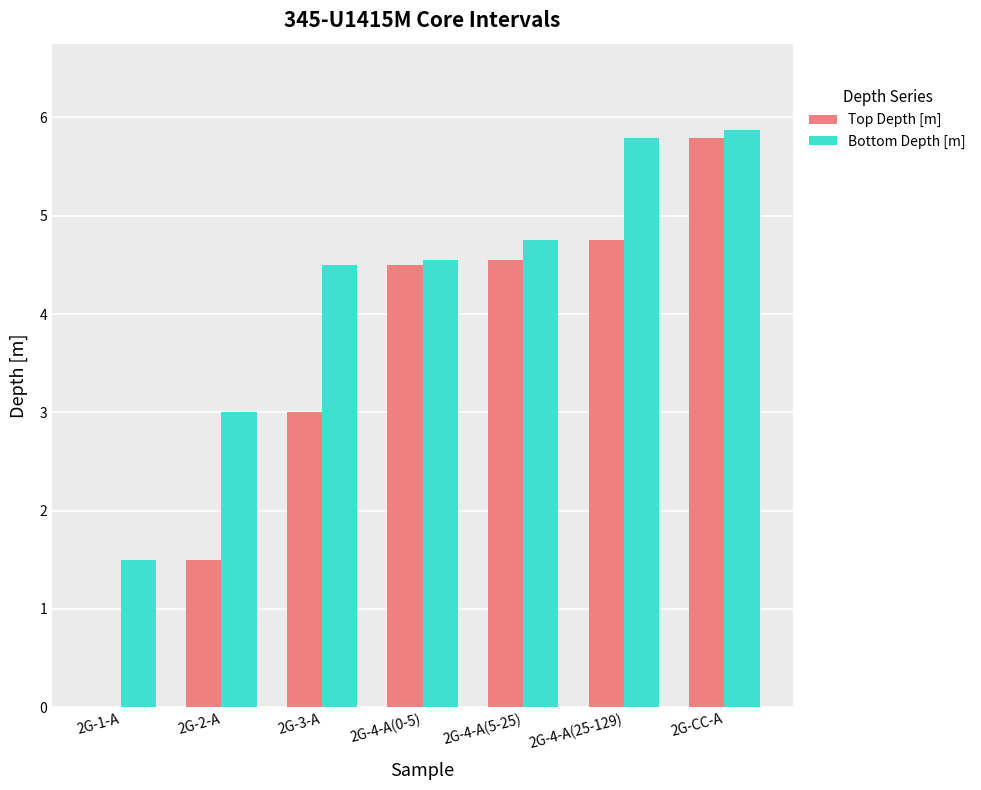

True or false: Bottom Depth [m] has a value of 4.5 at 2G-3-A.

True